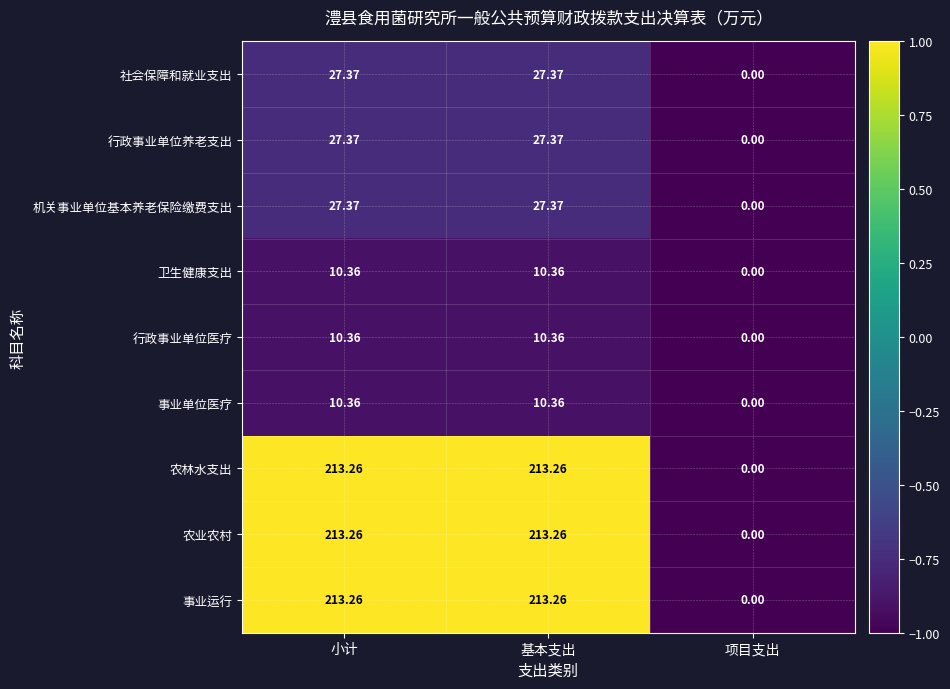

At which category does the chart reach its minimum across all series?

项目支出